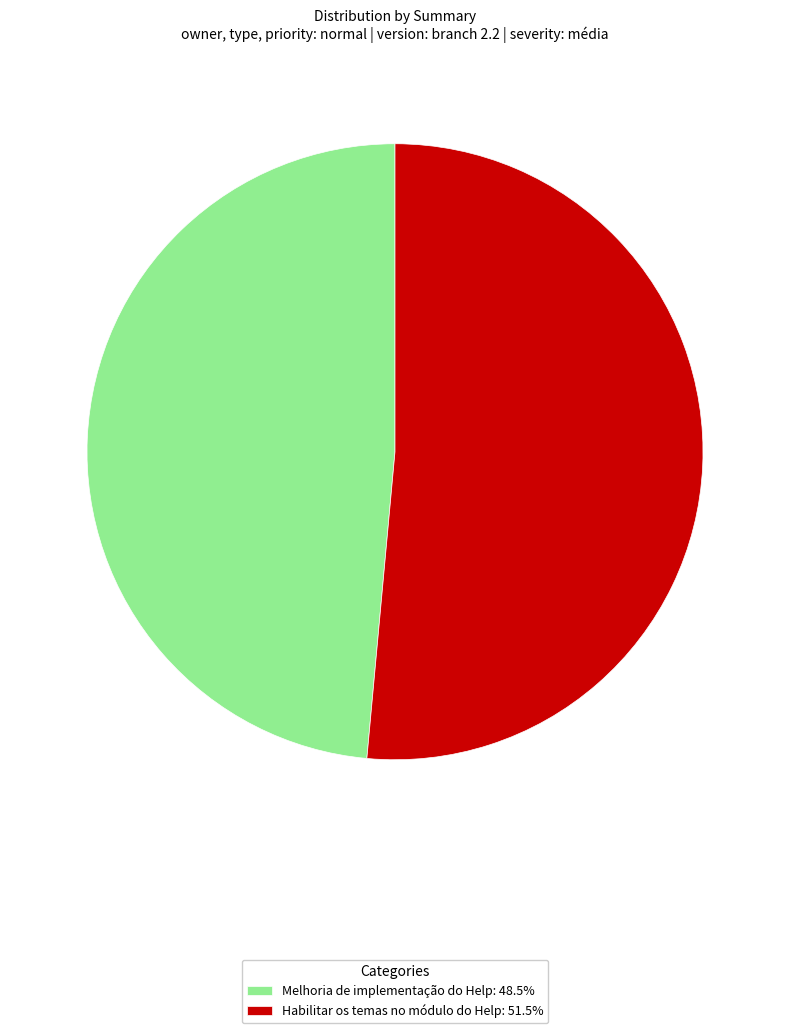

Do Habilitar os temas no módulo do Help: 51.5% and Melhoria de implementação do Help: 48.5% together represent more than half of the pie?

Yes